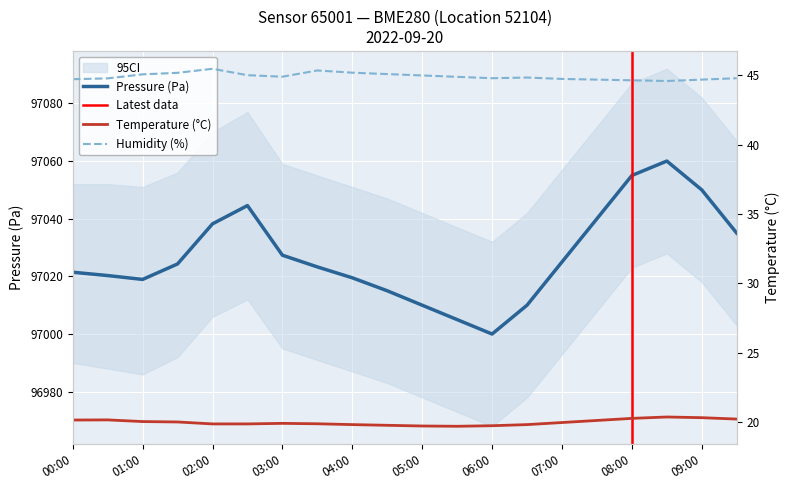

What is the highest value of the temperature series?

20.4